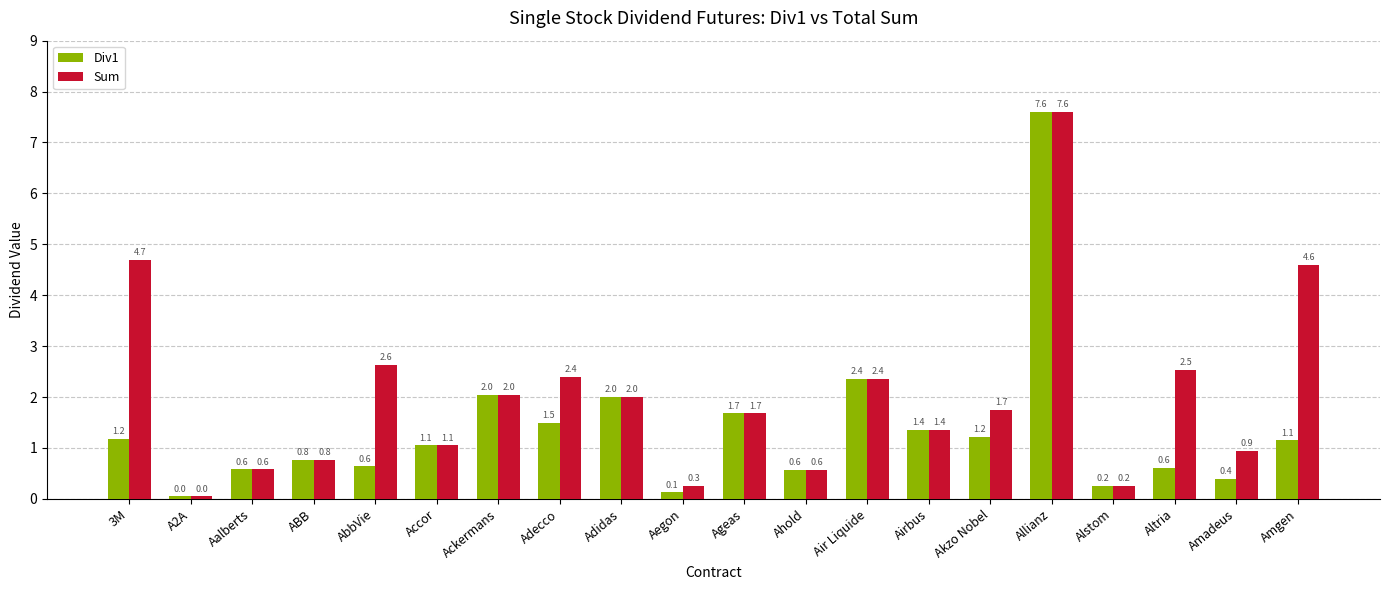

Which series changed the most between Aegon and Allianz?

Div1